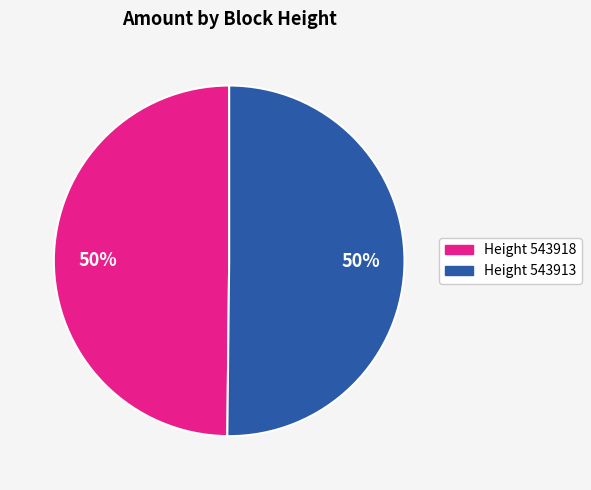

To the nearest percent, what is the average slice percentage?

50%